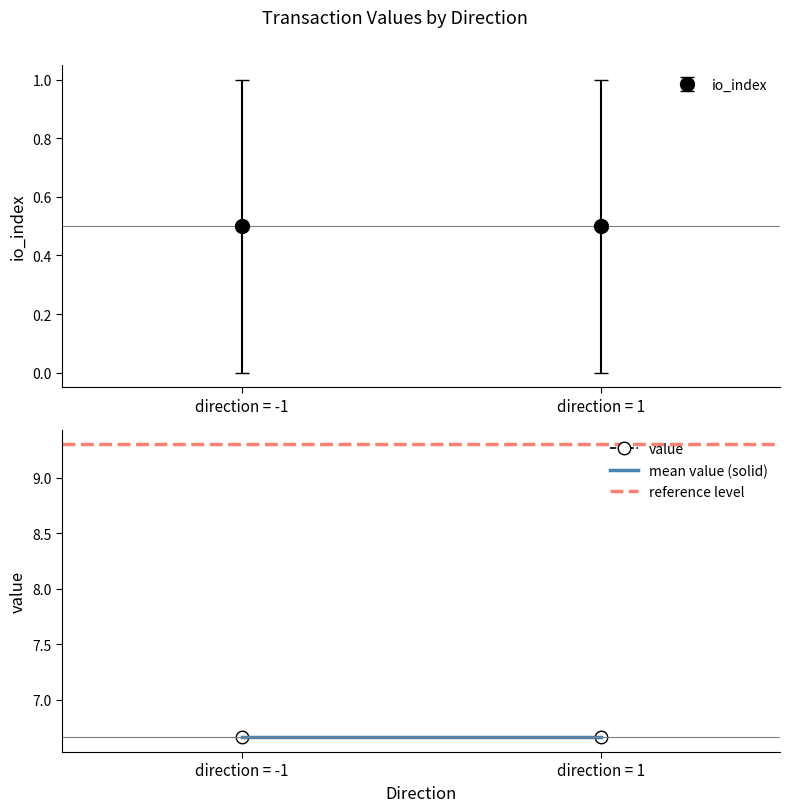

At which category is the sum across all series the highest?

direction = -1